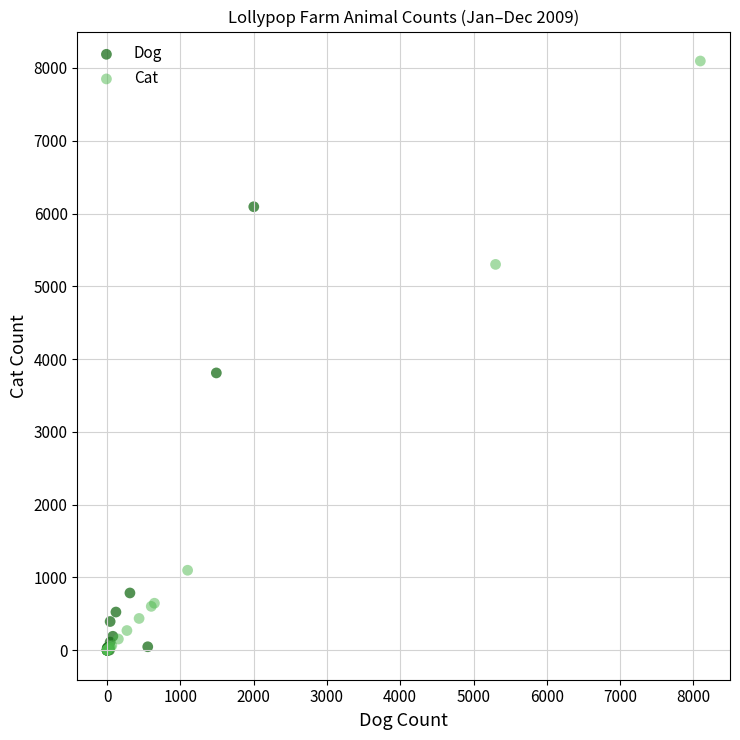

Which series has the largest Y range (max minus min)?

Cat